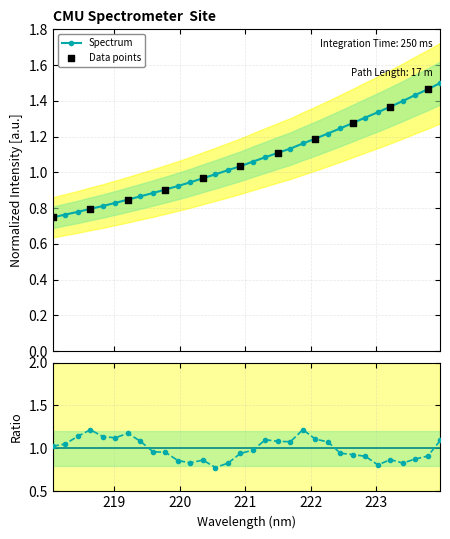

What is the ratio of the value at 223.2172 to the value at 223.0264?

1.0